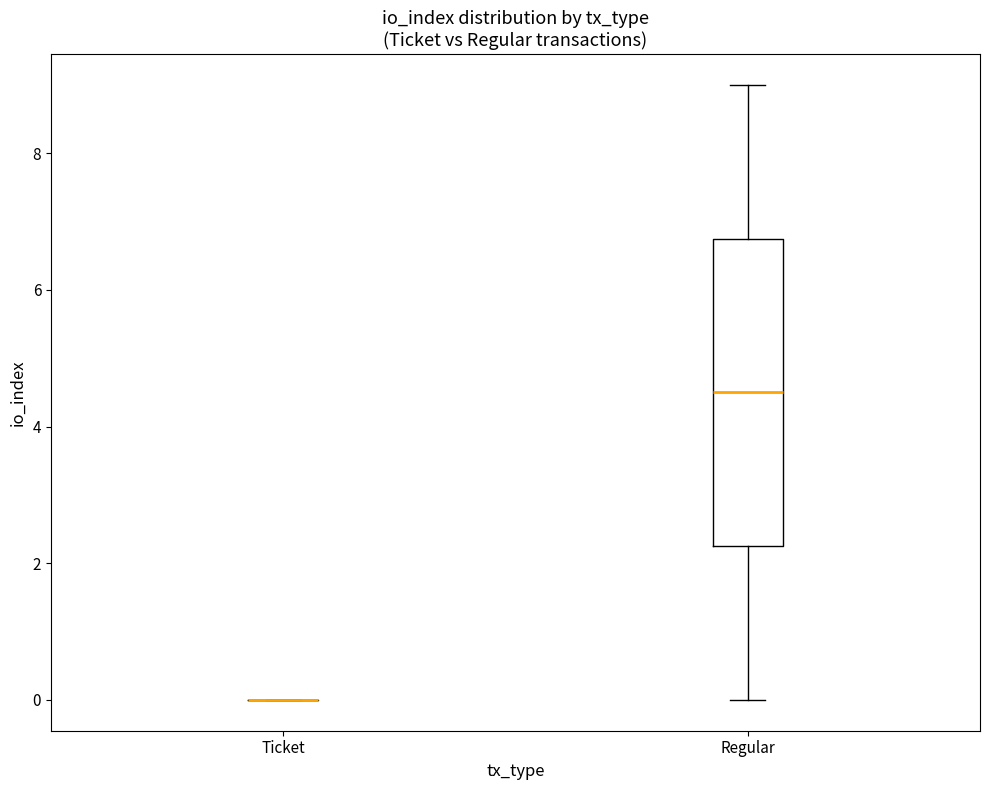

Where does the upper whisker of the box for Regular end on the y-axis? The values are not printed on the chart, so give them approximately, as read against the axis.

9.0